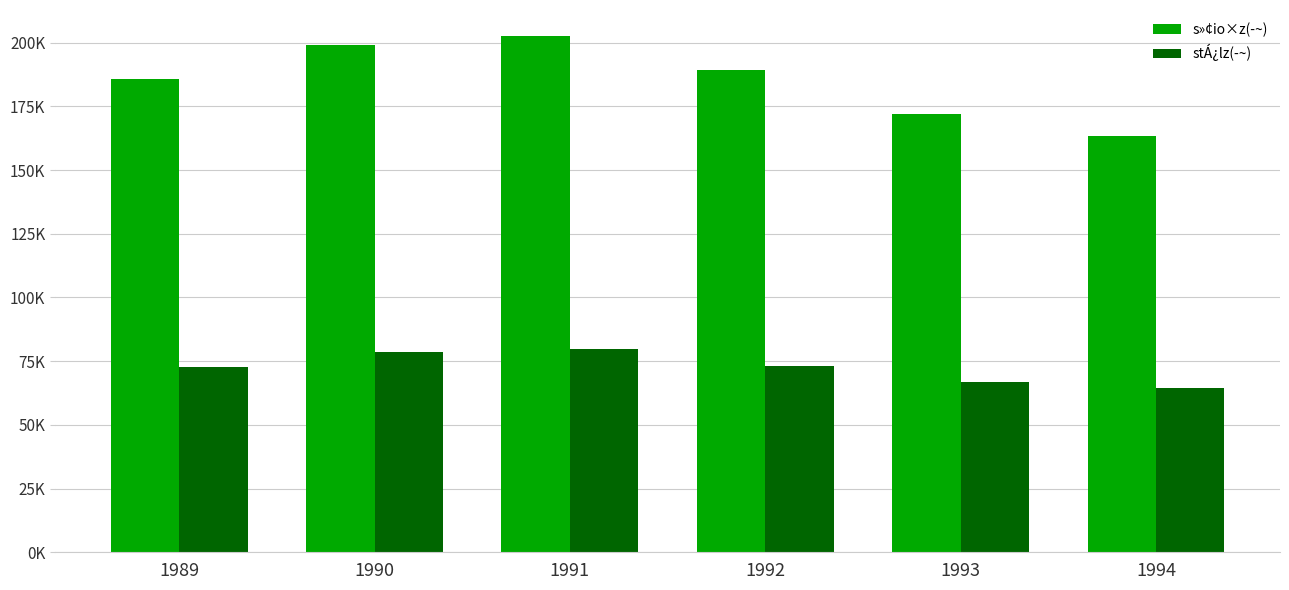

Reading left to right, what are all the values shown in this chart?

s»¢io×z(­~): 185856	199064	202691	189308	172049	163236
stÁ¿lz(­~): 72685	78577	79721	73030	66776	64523